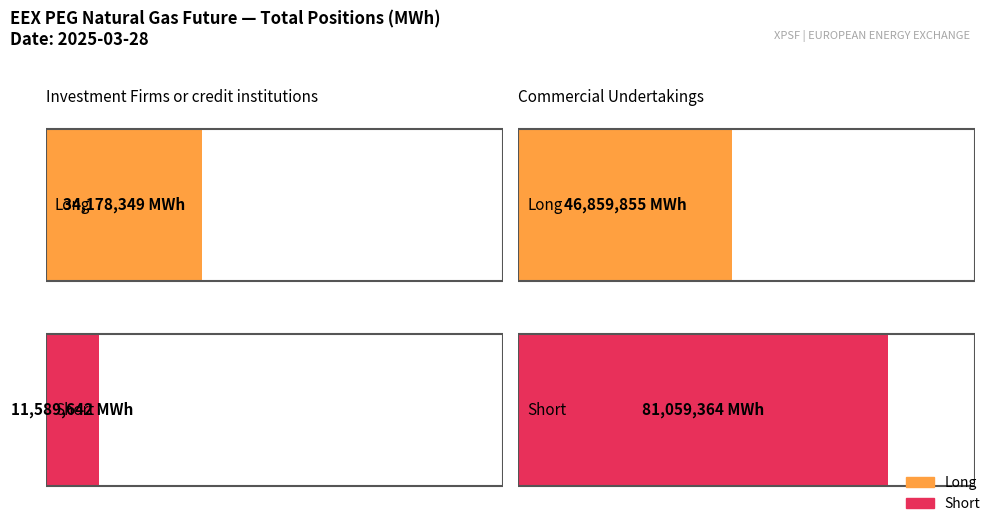

What position from the right is Commercial Undertakings?

1